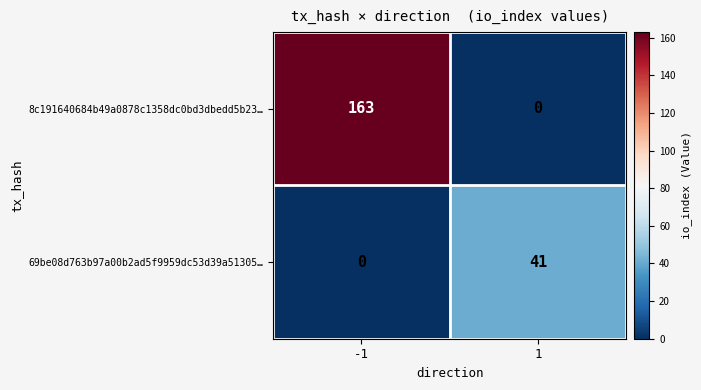

Rank the series at 1 from lowest to highest value.

8c191640684b49a0878c1358dc0bd3dbedd5b23…, 69be08d763b97a00b2ad5f9959dc53d39a51305…